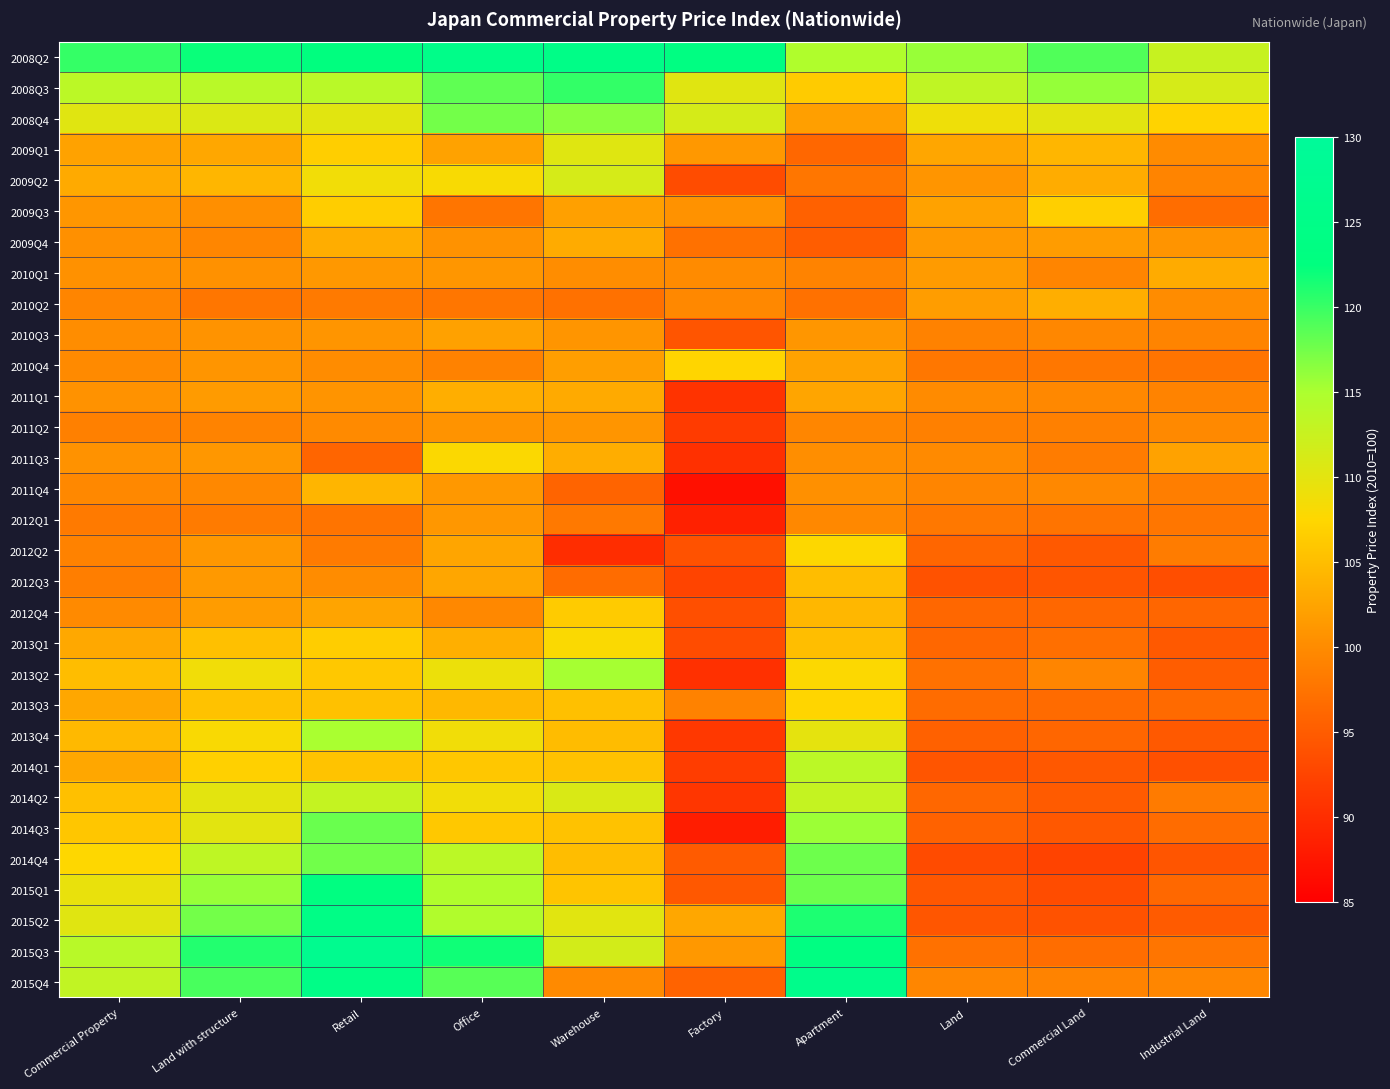

Which has a higher value, Industrial Land or Land with structure?

Land with structure